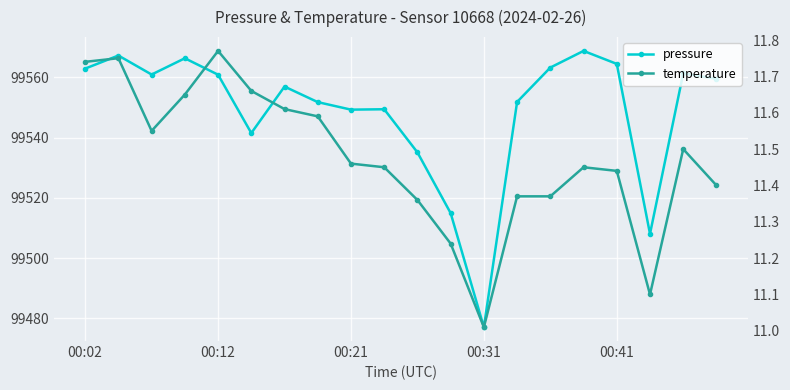

True or false: temperature and pressure intersect in this chart.

False